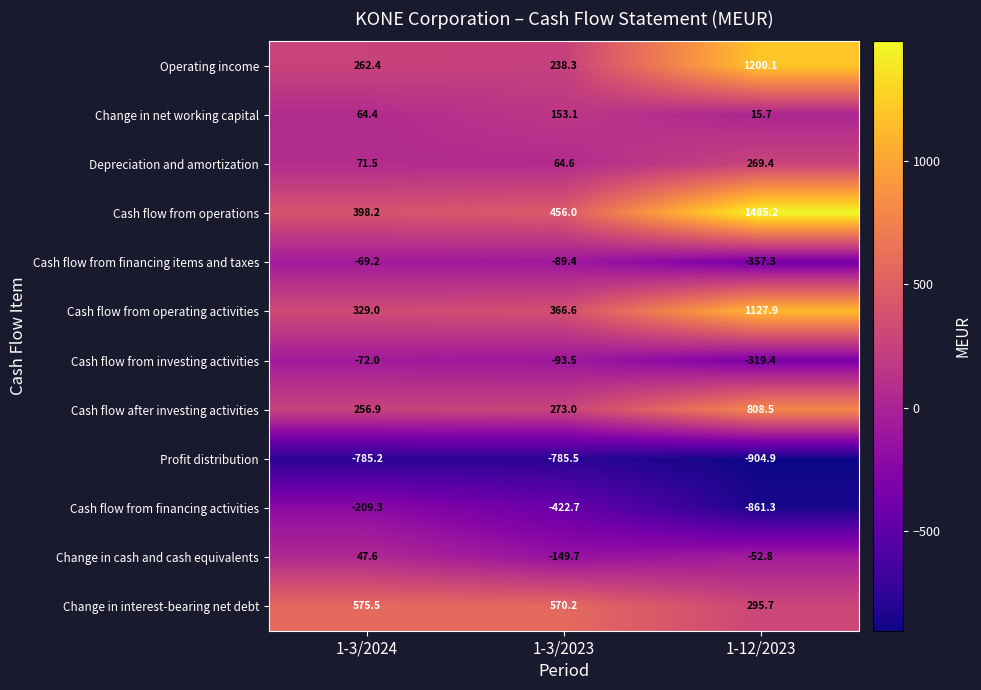

Rank the series at 1-12/2023 from lowest to highest value.

Profit distribution, Cash flow from financing activities, Cash flow from financing items and taxes, Cash flow from investing activities, Change in cash and cash equivalents, Change in net working capital, Depreciation and amortization, Change in interest-bearing net debt, Cash flow after investing activities, Cash flow from operating activities, Operating income, Cash flow from operations